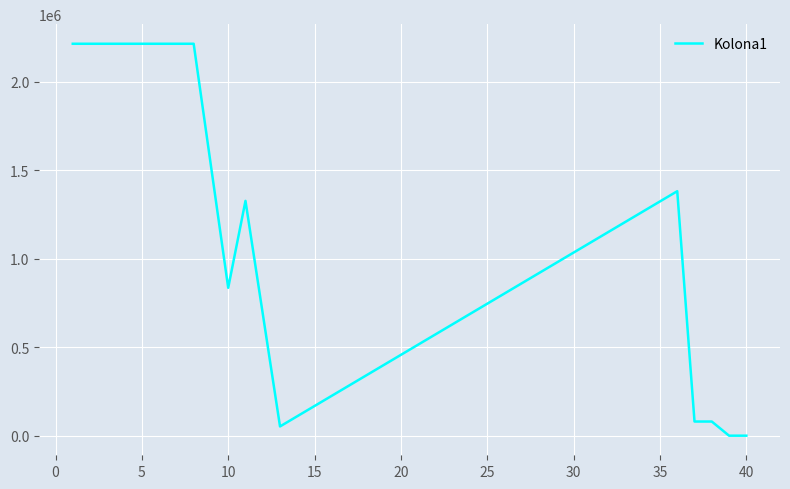

What is the difference between the maximum and minimum values?

2215835